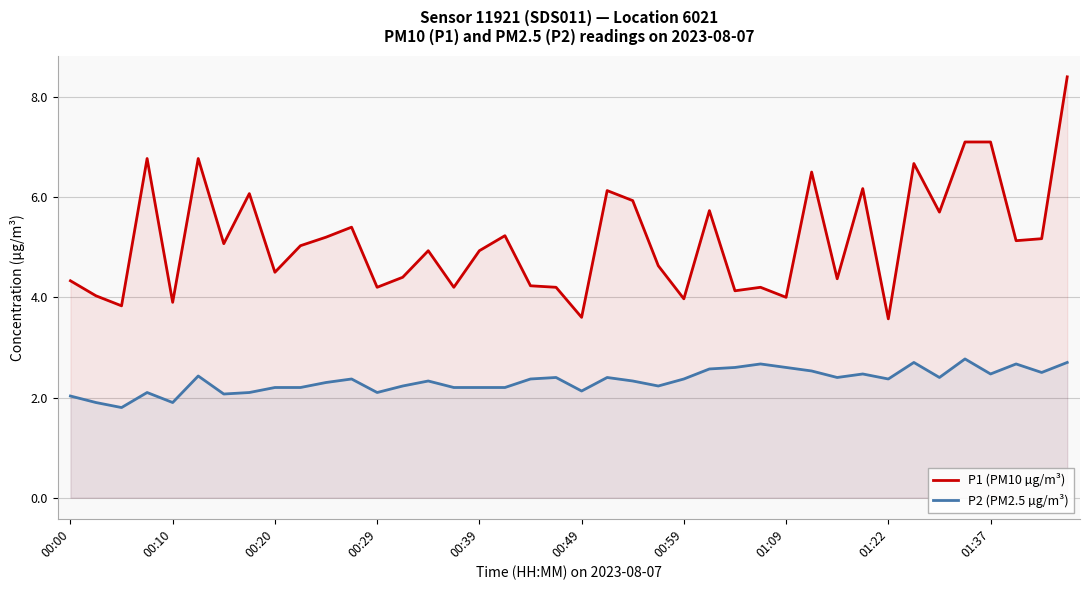

Which series has the largest range (max minus min)?

P1 (PM10 µg/m³)